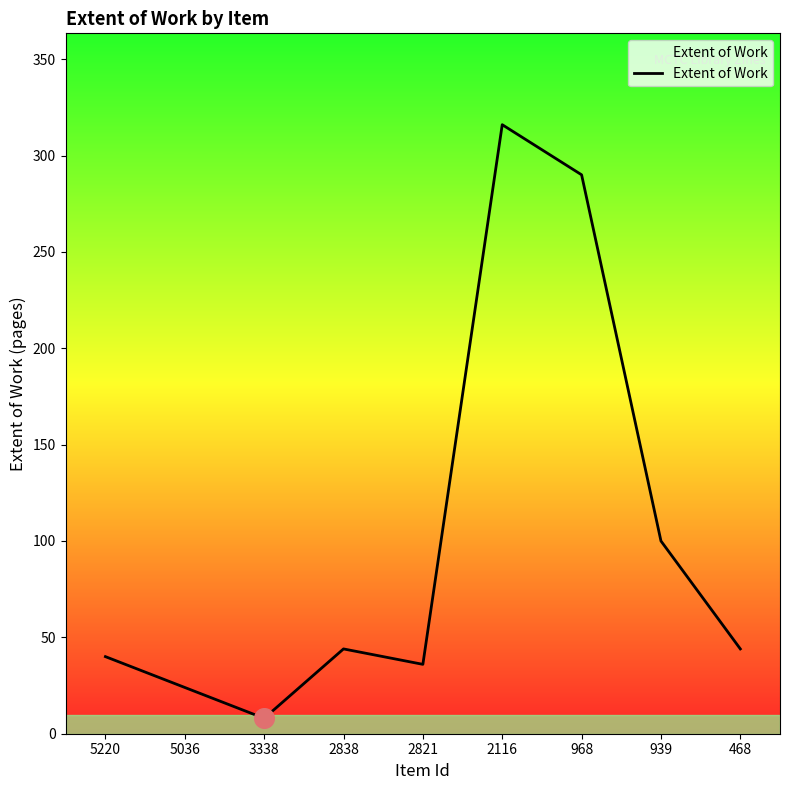

Which has a higher value, 2838 or 2821?

2838